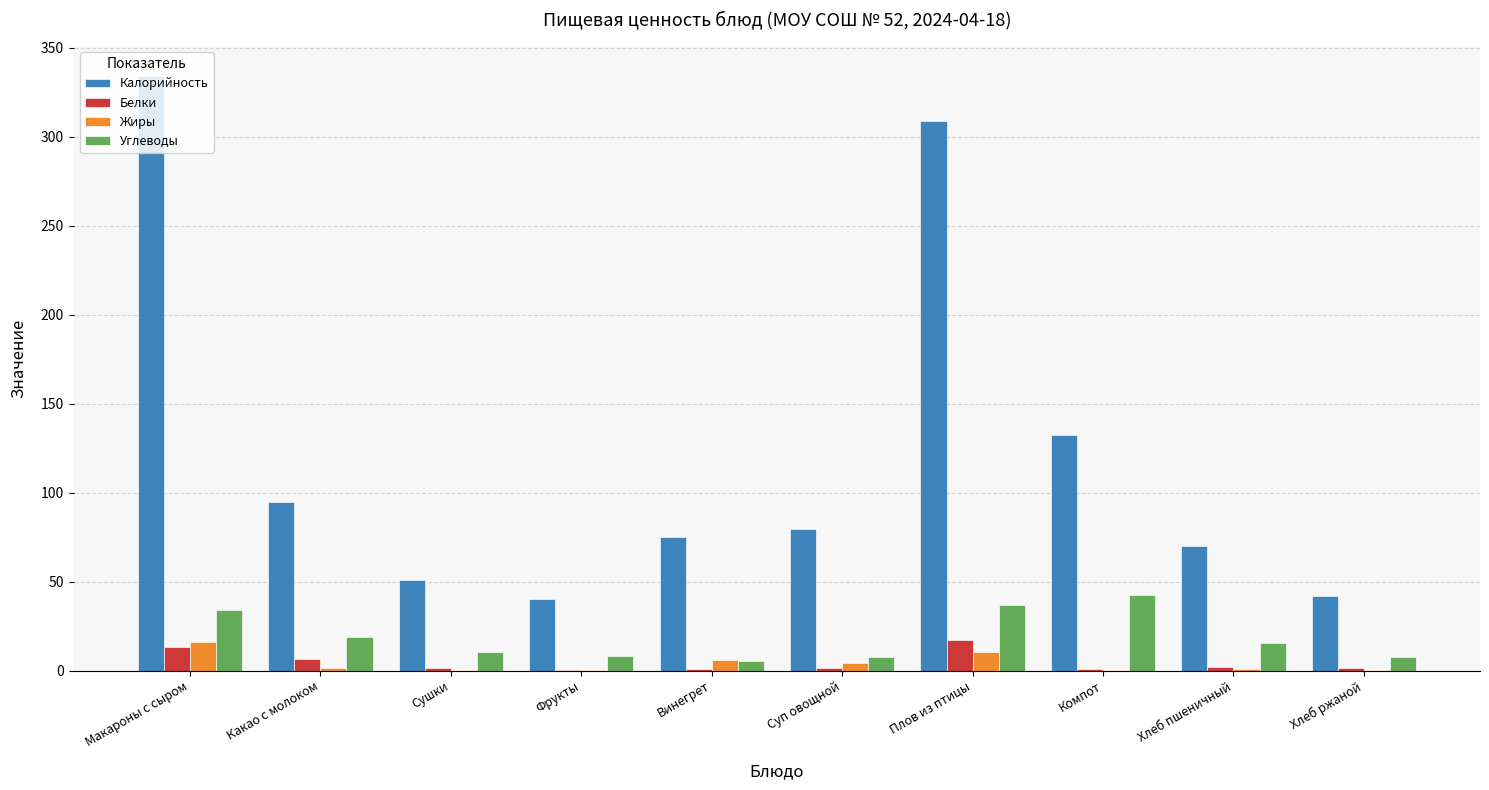

Which series has the largest total across all categories?

Калорийность